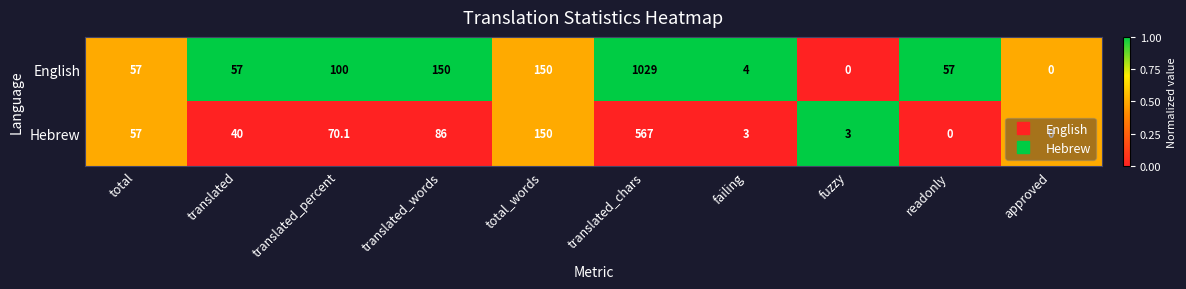

At which category is the sum across all series the highest?

translated_chars